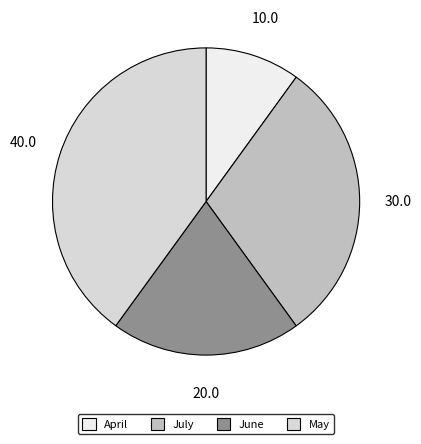

What is the smallest slice in the pie chart?

April